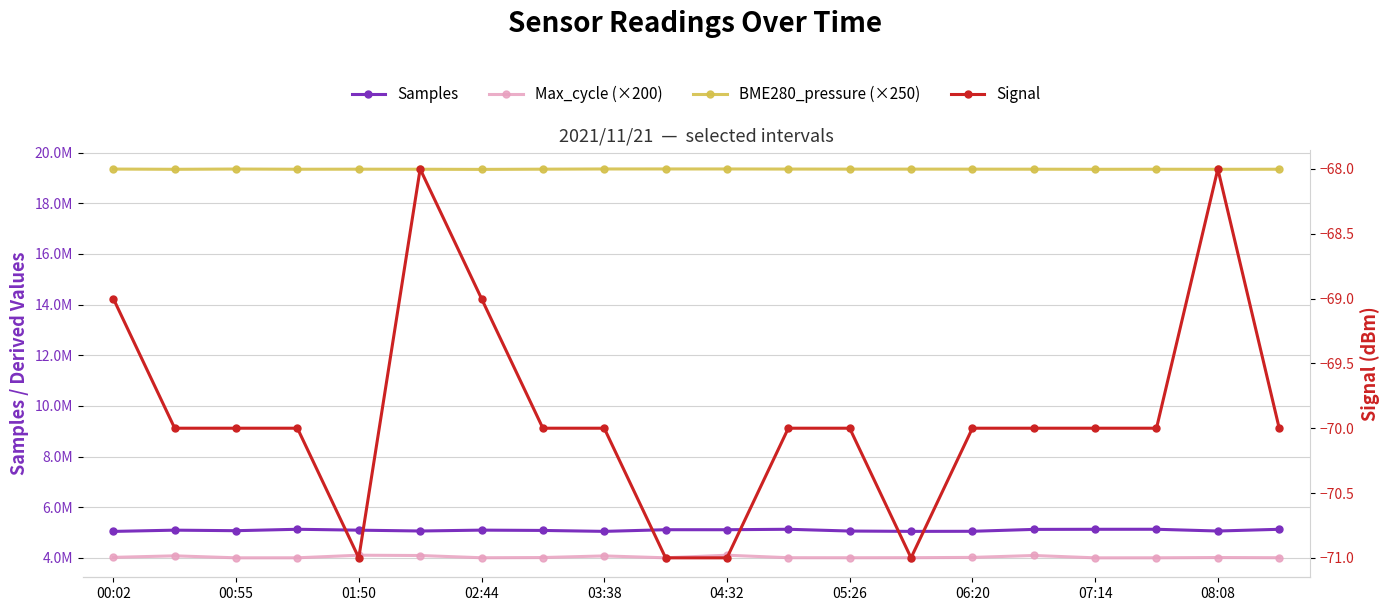

Count the number of categories in the chart.

20